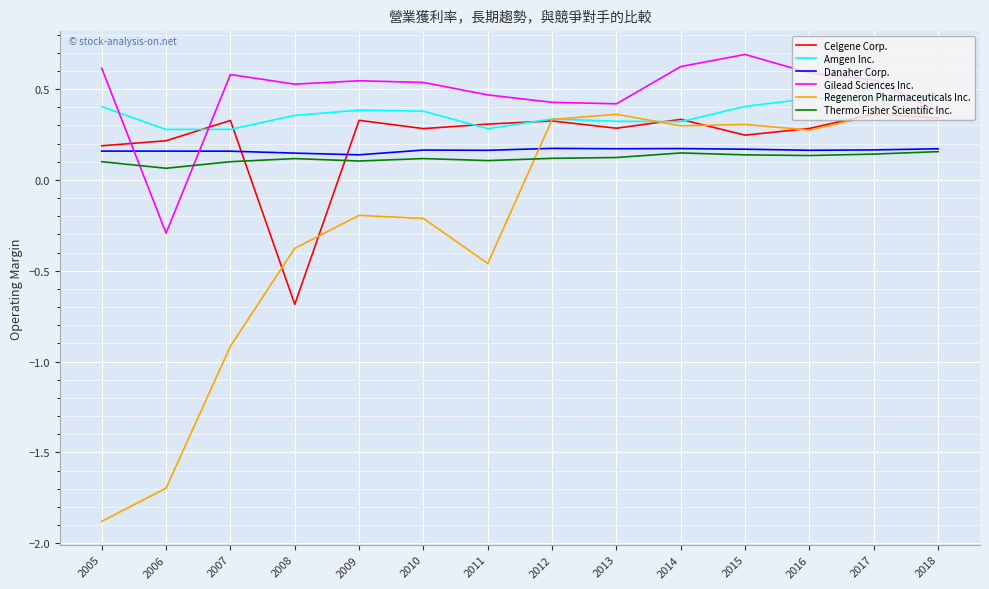

Rank the series at 2006 from lowest to highest value.

Regeneron Pharmaceuticals Inc., Gilead Sciences Inc., Thermo Fisher Scientific Inc., Danaher Corp., Celgene Corp., Amgen Inc.